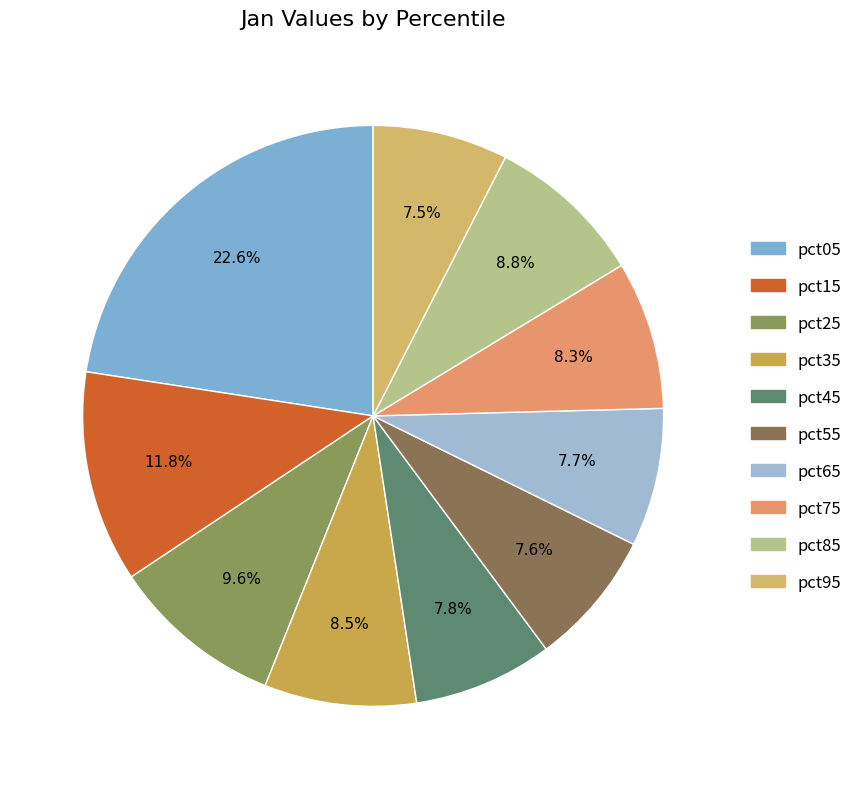

The pct35 slice represents 19% of the pie. True or false?

False